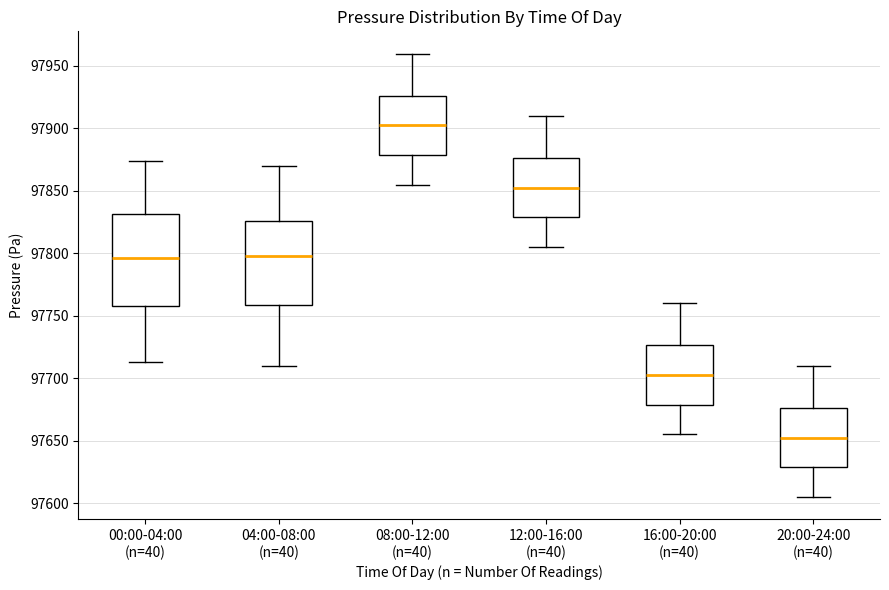

Where does the upper whisker of the box for 04:00-08:00 (n=40) end on the y-axis? The values are not printed on the chart, so give them approximately, as read against the axis.

97870